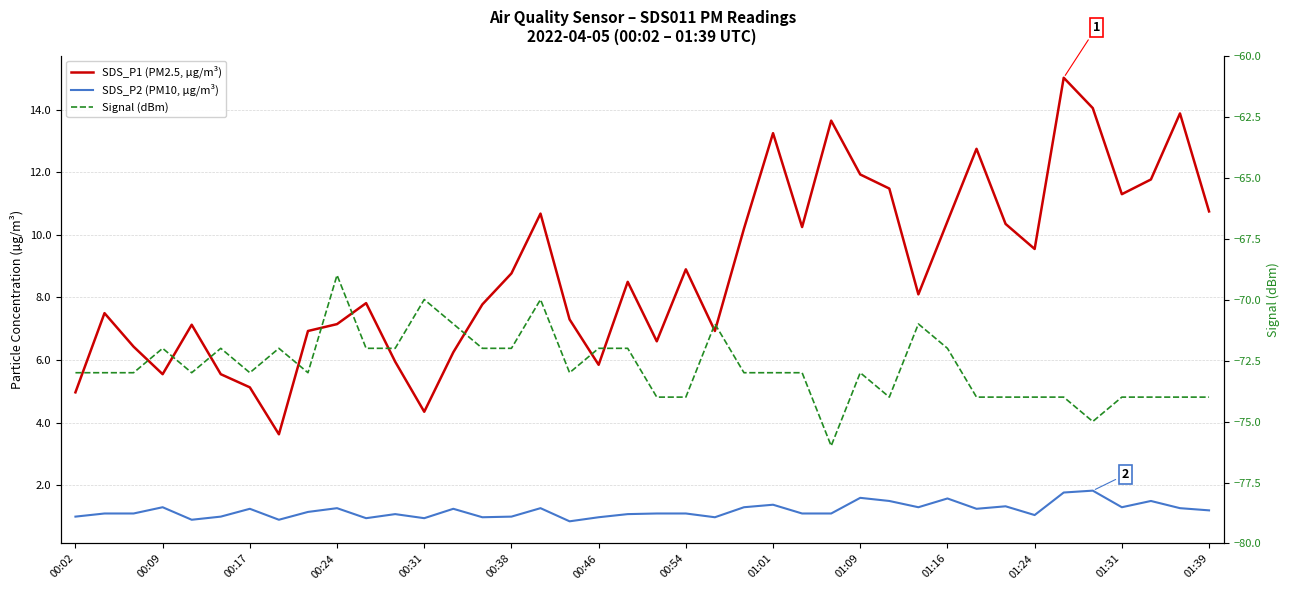

What is the sum of the SDS_P1 (PM2.5, µg/m³) values at 01:31 and 34?

19.4